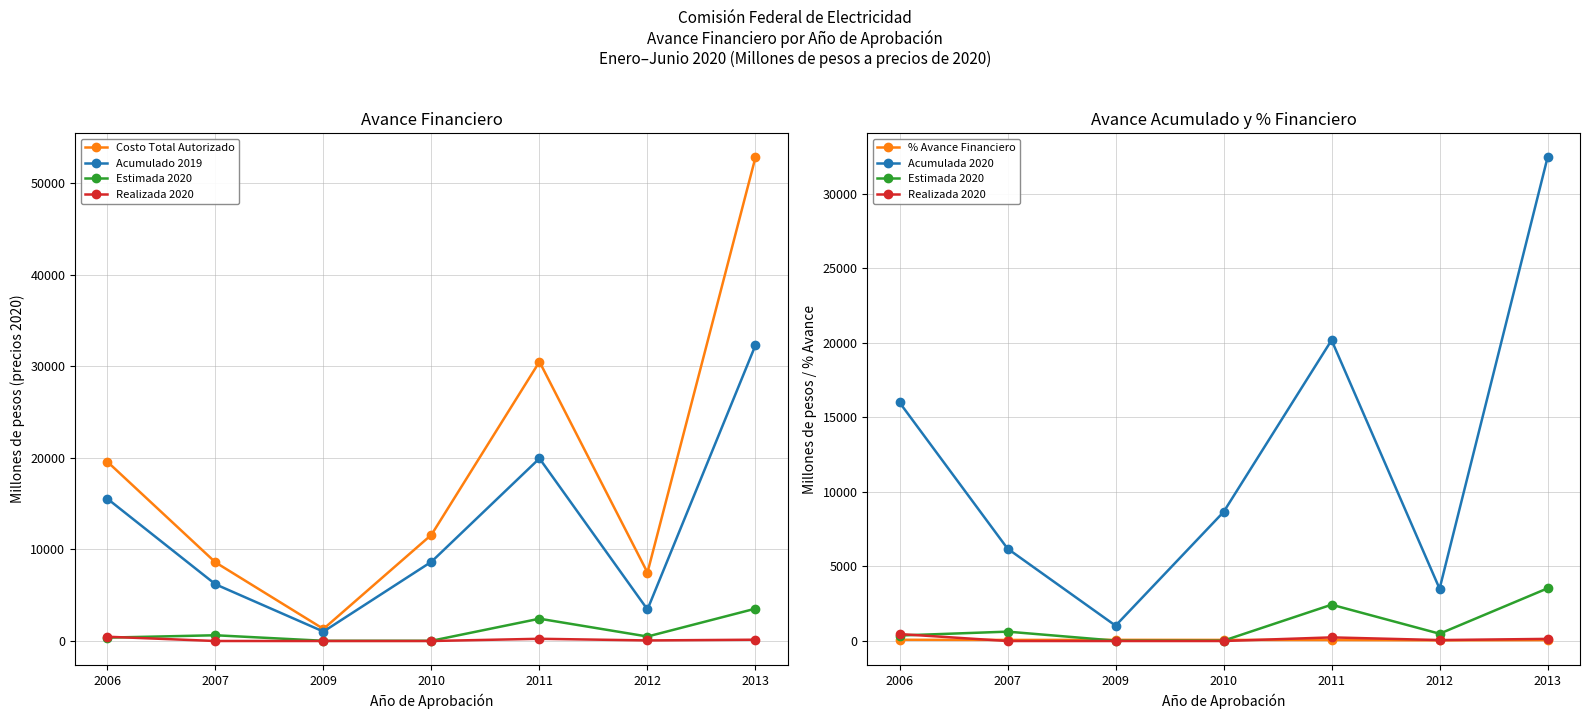

Rank the categories by Acumulada 2020 value from highest to lowest.

2013, 2011, 2006, 2010, 2007, 2012, 2009